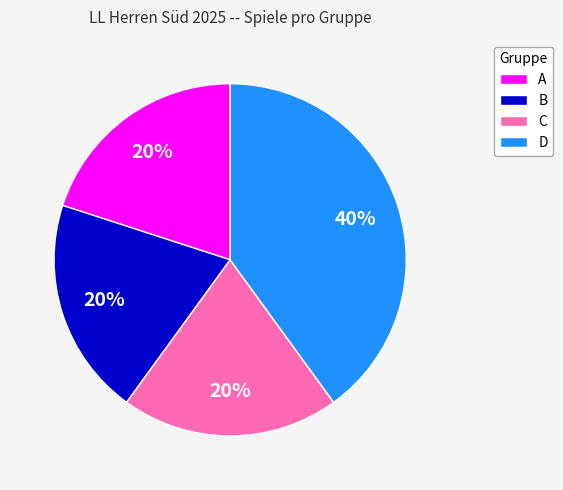

How many segments does this pie chart have?

4